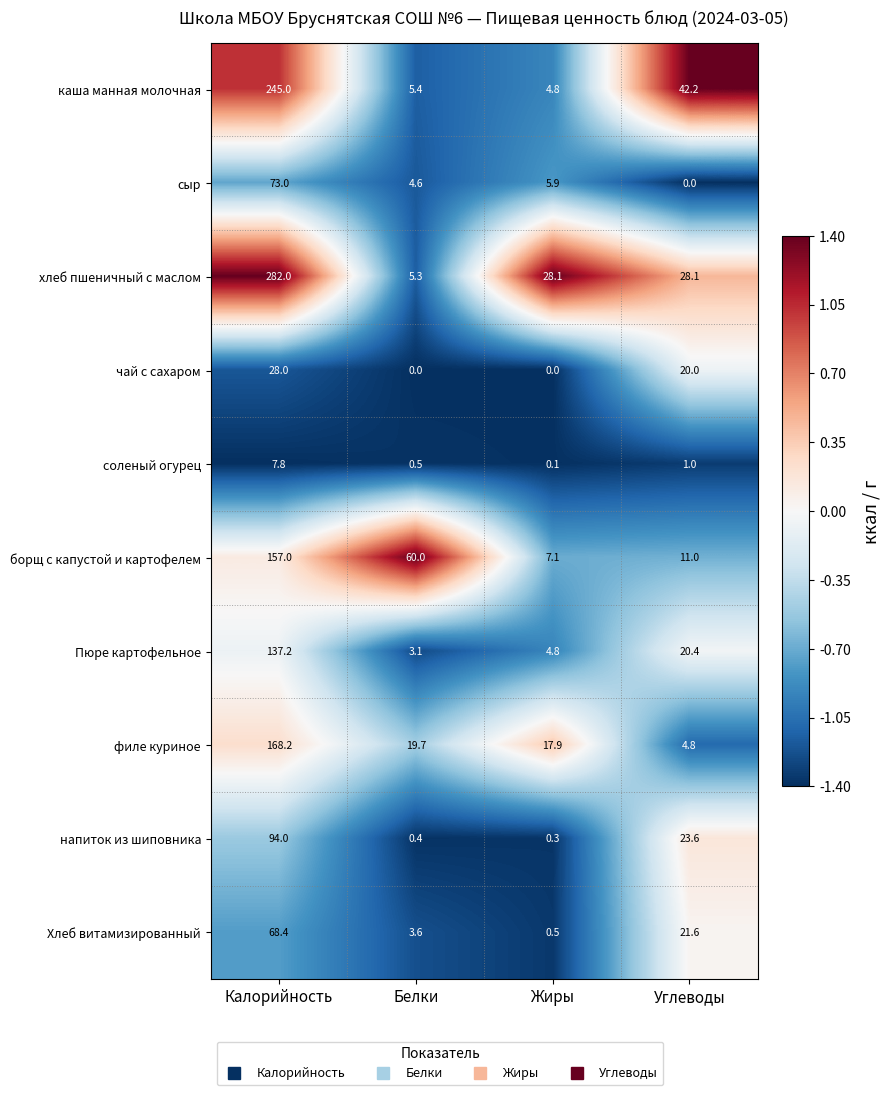

What is the maximum value shown in the chart?

282.0